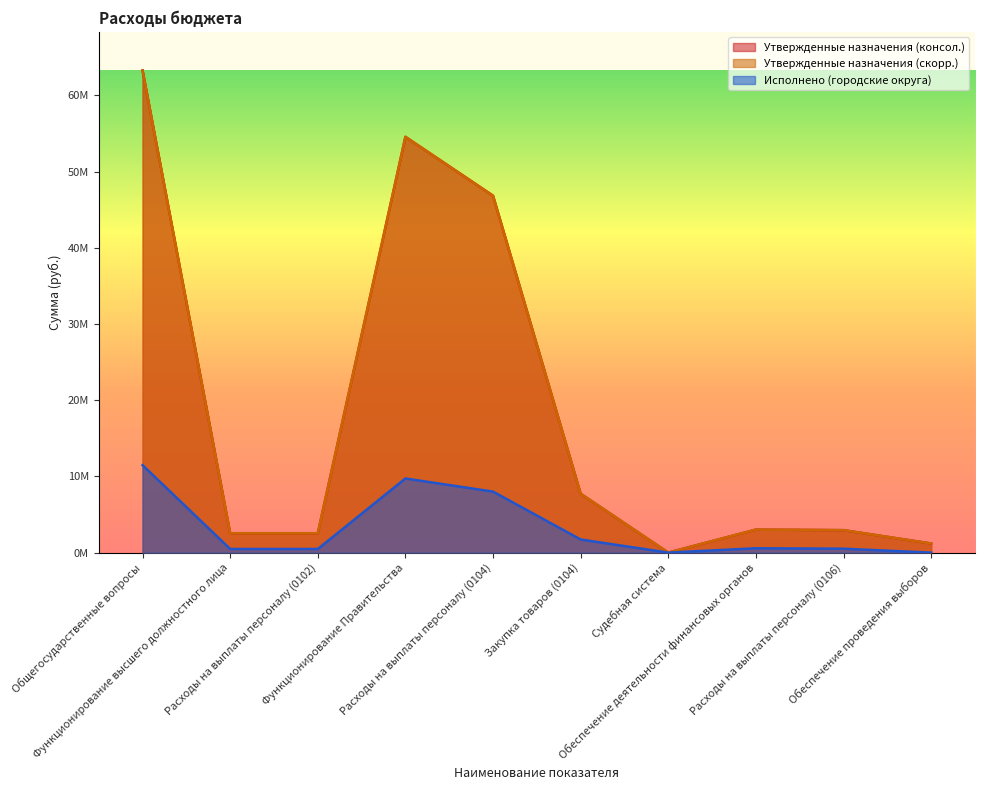

At which label does Утвержденные назначения (скорр.) first exceed 3023817?

Общегосударственные вопросы